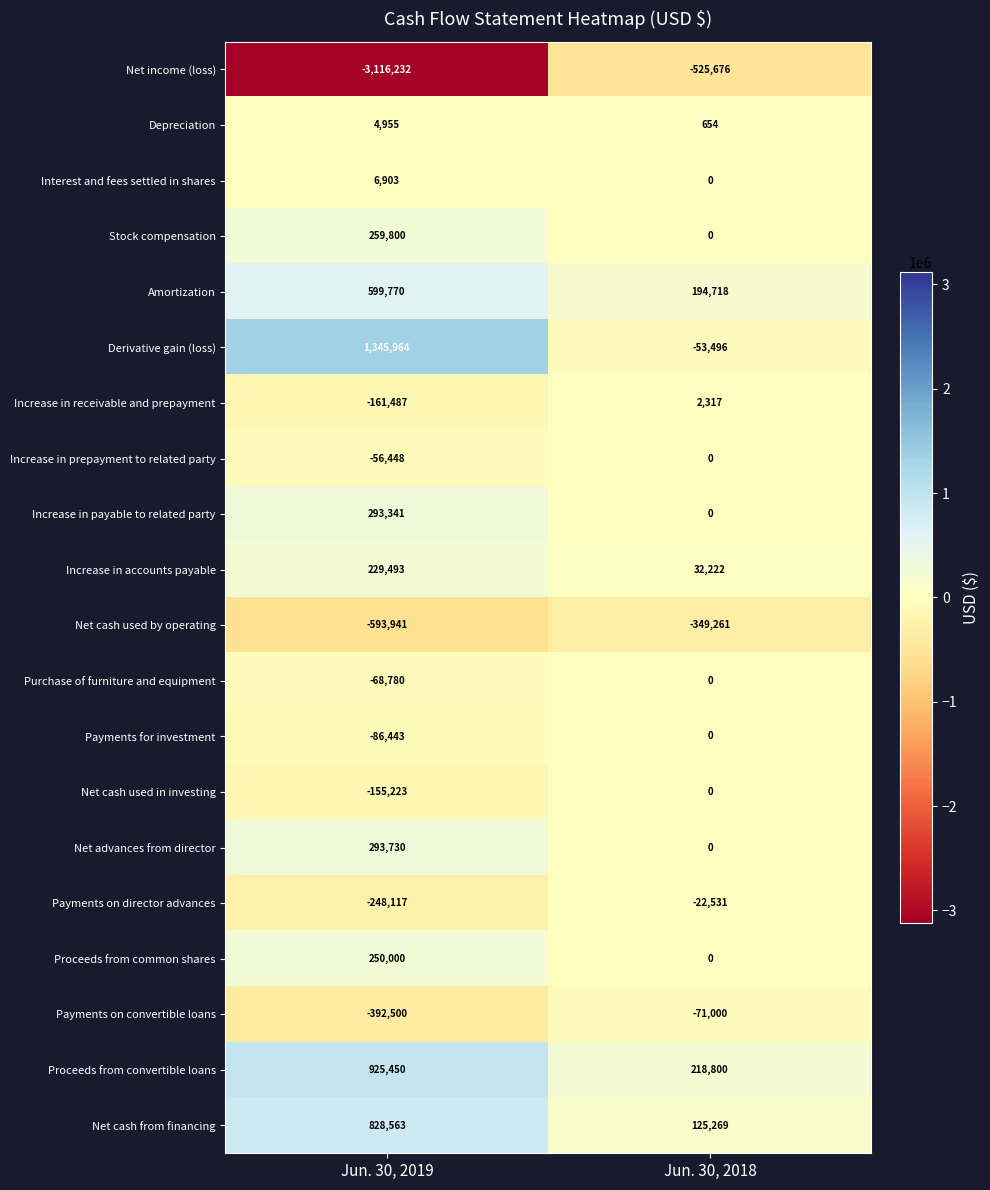

How many values in Increase in receivable and prepayment are below zero?

1